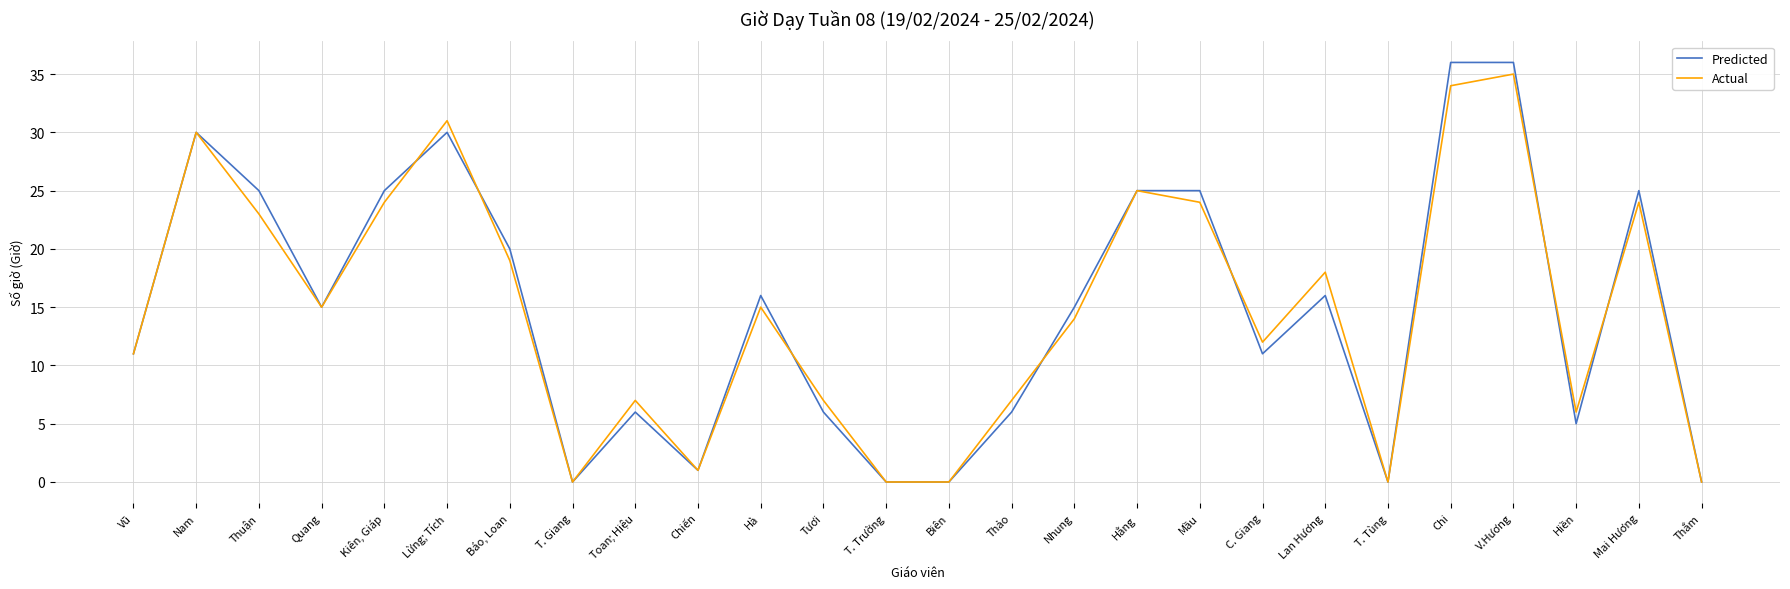

What is the total value across all series at Nhung?

29